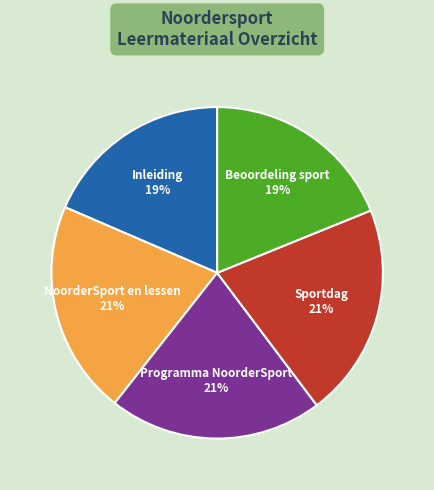

Is the sum of Sportdag 21% and NoorderSport en lessen 21% greater than half?

No